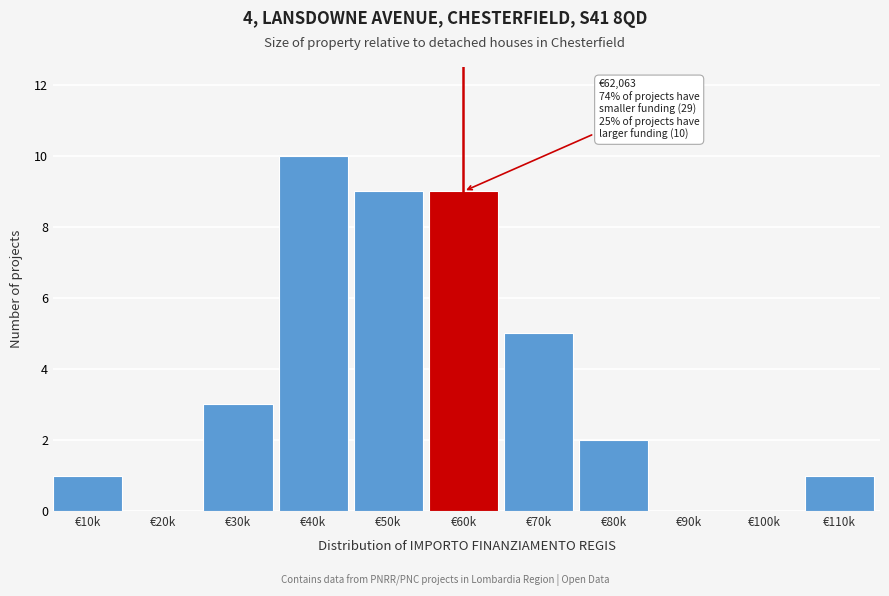

Reading left to right, what are all the values shown in this chart?

€10k=1	€20k=0	€30k=3	€40k=10	€50k=9	€60k=9	€70k=5	€80k=2	€90k=0	€100k=0	€110k=1